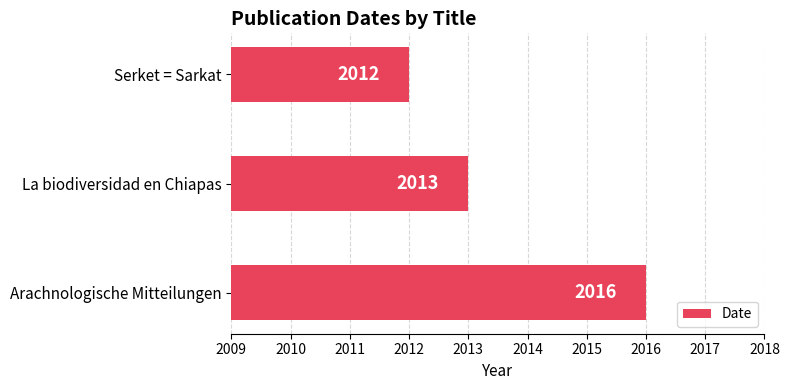

Which category has the highest value across all series?

Arachnologische Mitteilungen